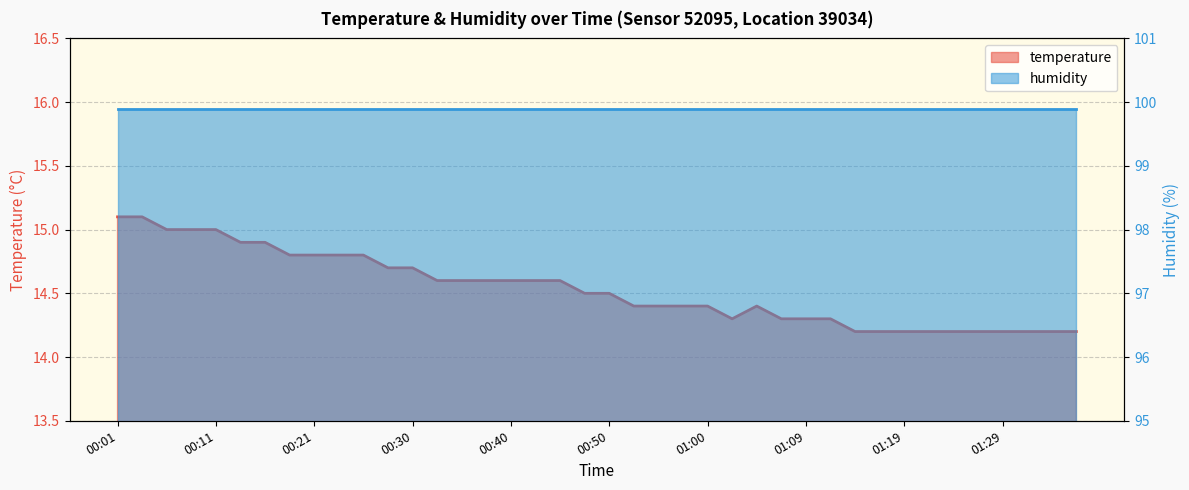

What is the label of the 4th point from the right?

01:29